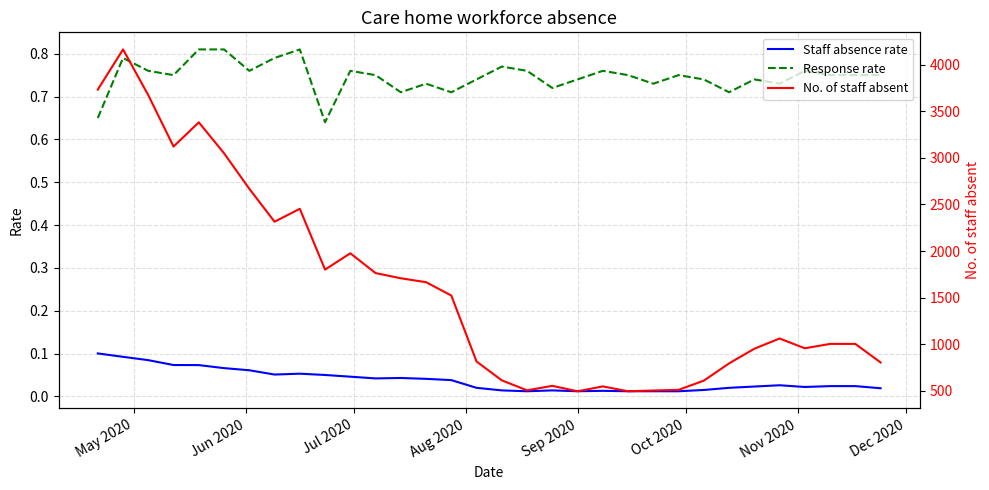

True or false: Response rate and Staff absence rate cross at least once.

False